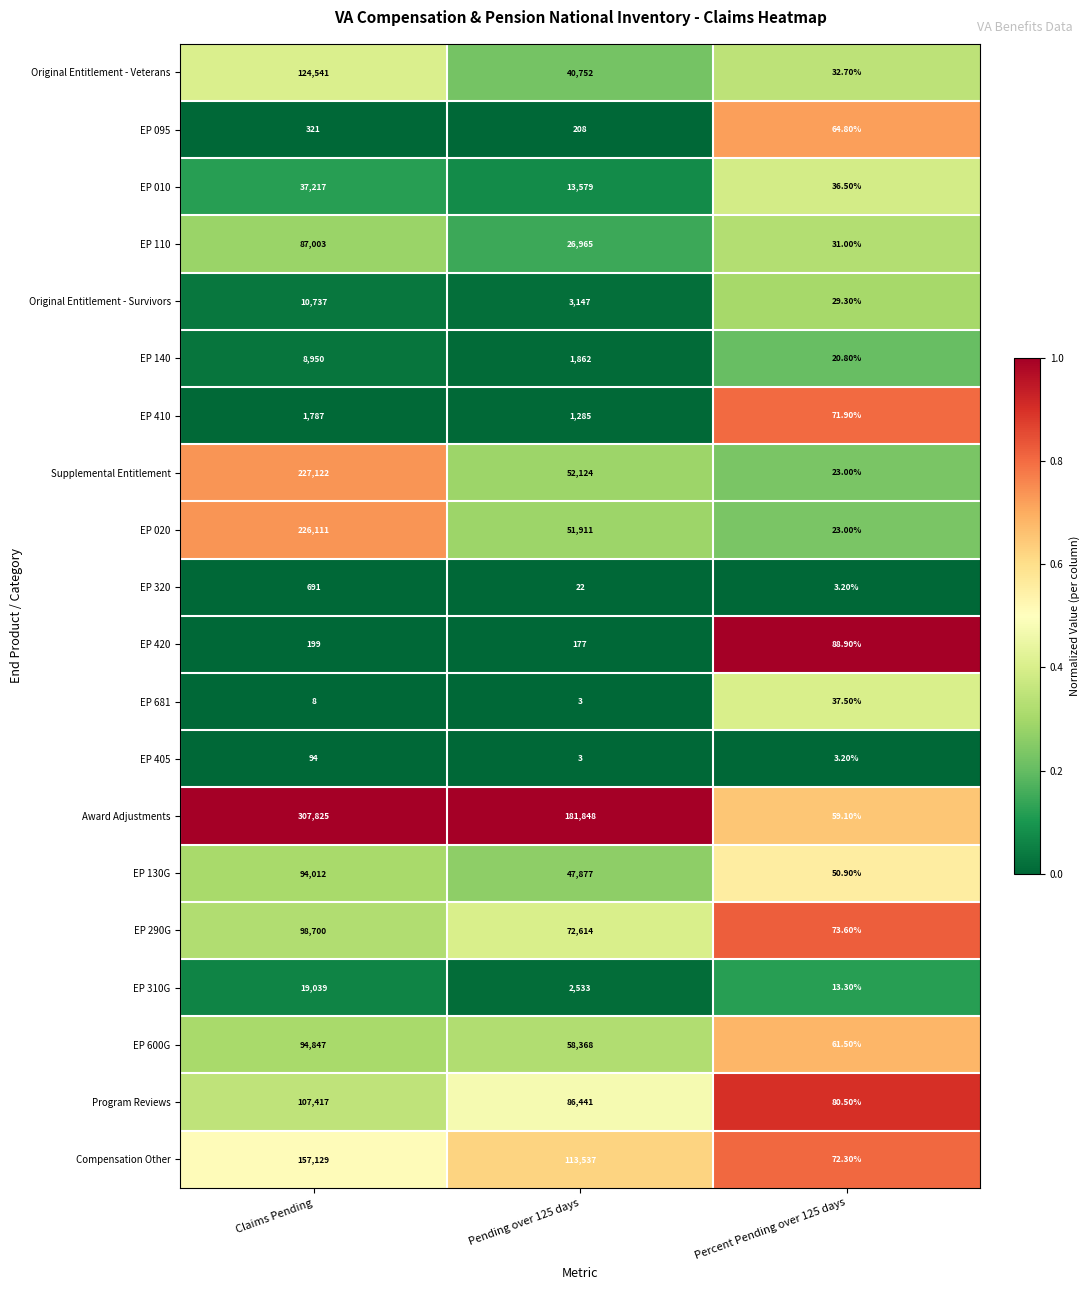

What is the difference between the highest and lowest values at Pending over 125 days?

181845.0